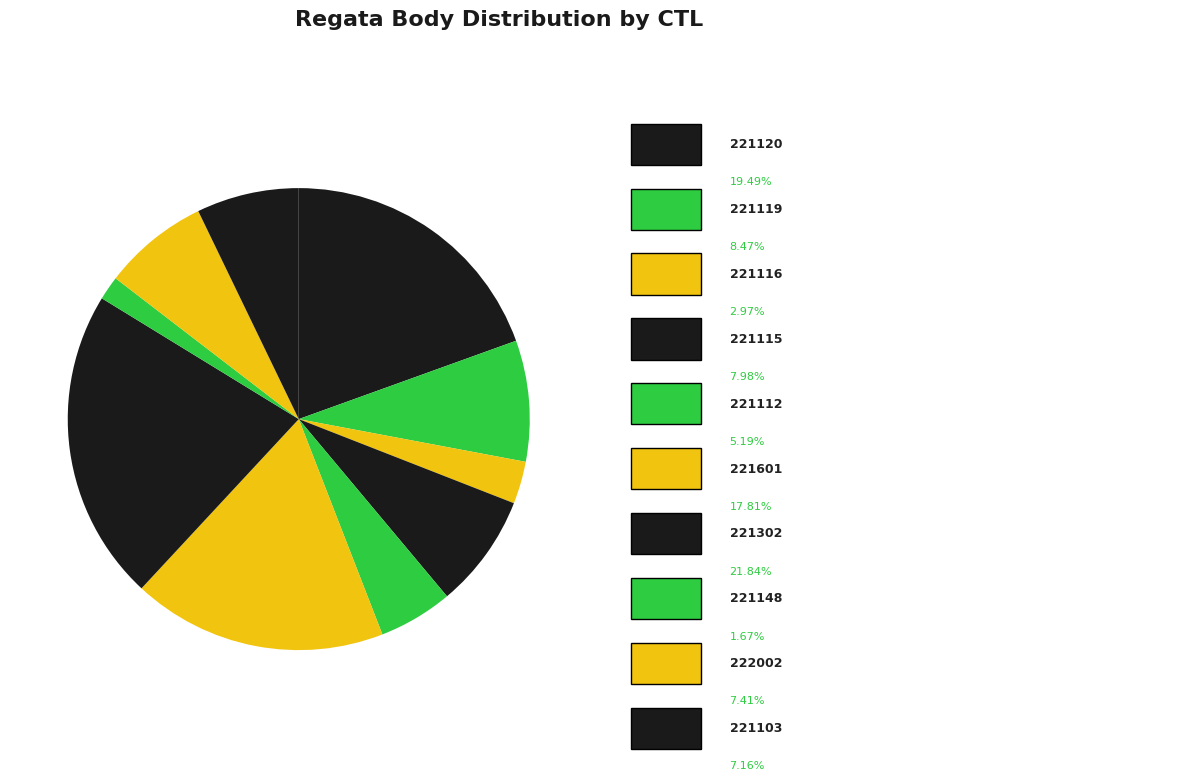

To the nearest percent, what is the average slice percentage?

10%